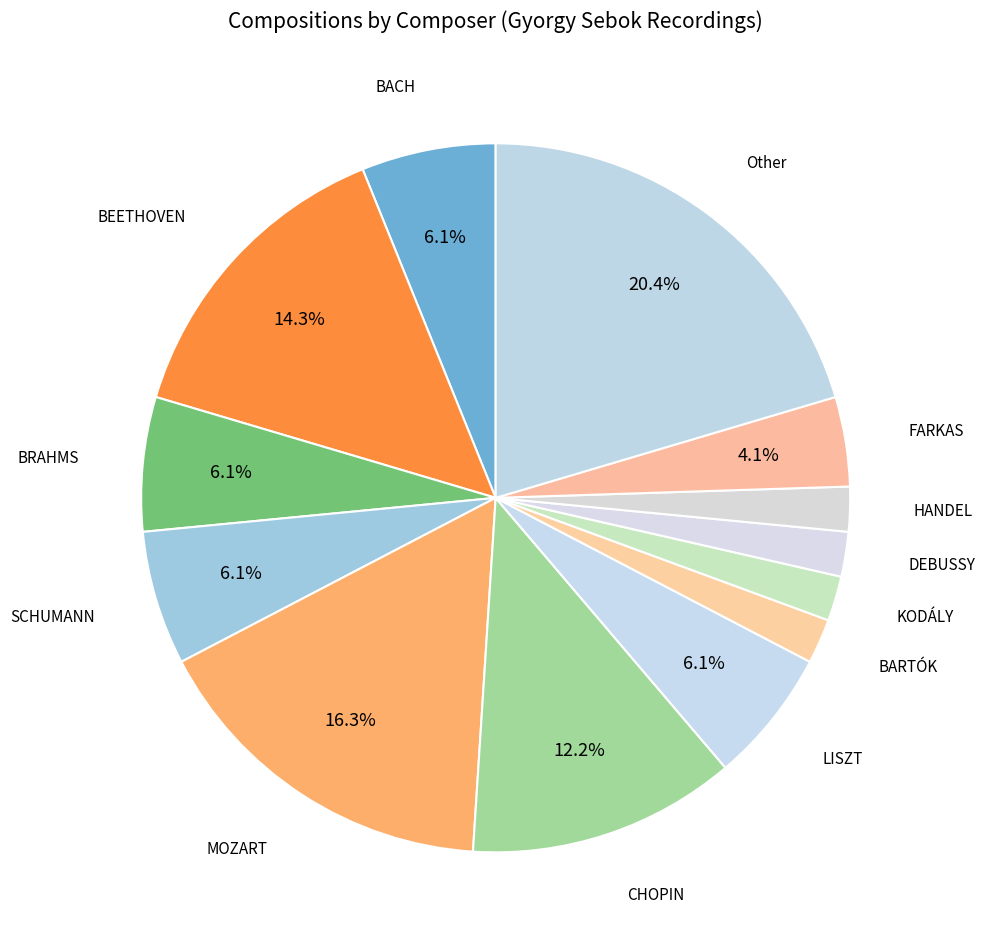

Which has a higher value, CHOPIN or FARKAS?

CHOPIN